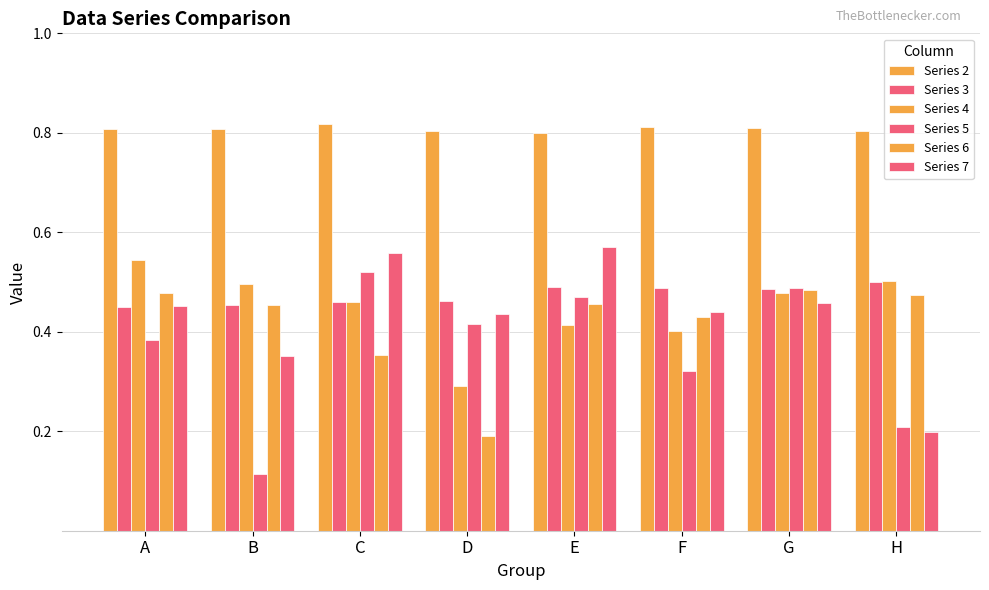

What is the value of the Series 5 bar at the 8th from the left?

0.2